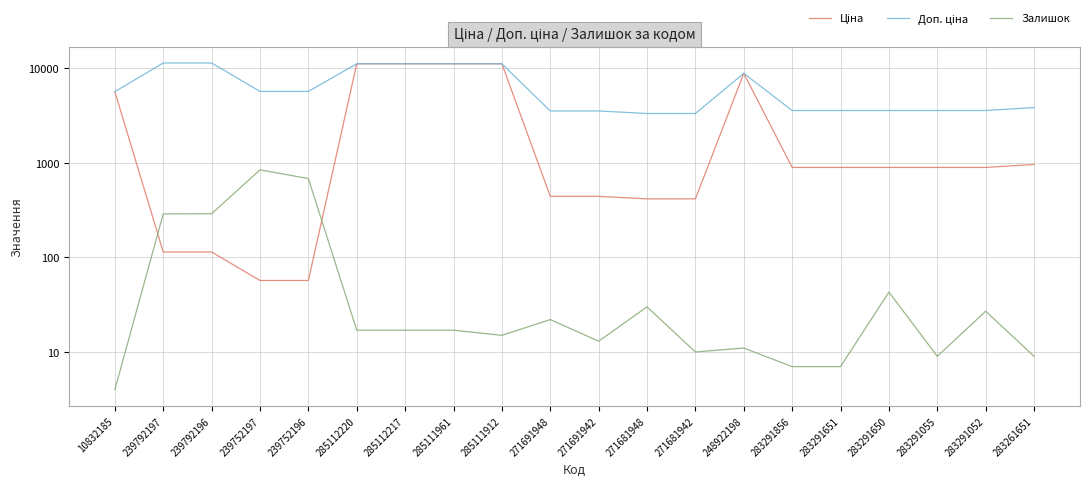

Reading left to right, transcribe all the data shown in this chart.

Ціна: 10832185=5673.8	239792197=114.1	239792196=114.1	239752197=57.0	239752196=57.0	285112220=11188.2	285112217=11188.2	285111961=11188.2	285111912=11188.2	271691948=443.1	271691942=443.1	271681948=416.6	271681942=416.6	248922198=8856.7	283291856=895.9	283291651=895.9	283291650=895.9	283291055=895.9	283291052=895.9	283261651=963.5
Доп. ціна: 10832185=5673.8	239792197=11410.0	239792196=11410.0	239752197=5705.0	239752196=5705.0	285112220=11188.2	285112217=11188.2	285111961=11188.2	285111912=11188.2	271691948=3545.0	271691942=3545.0	271681948=3332.5	271681942=3332.5	248922198=8856.7	283291856=3583.6	283291651=3583.6	283291650=3583.6	283291055=3583.6	283291052=3583.6	283261651=3854.0
Залишок: 10832185=4.0	239792197=289.0	239792196=290.0	239752197=845.0	239752196=683.0	285112220=17.0	285112217=17.0	285111961=17.0	285111912=15.0	271691948=22.0	271691942=13.0	271681948=30.0	271681942=10.0	248922198=11.0	283291856=7.0	283291651=7.0	283291650=43.0	283291055=9.0	283291052=27.0	283261651=9.0